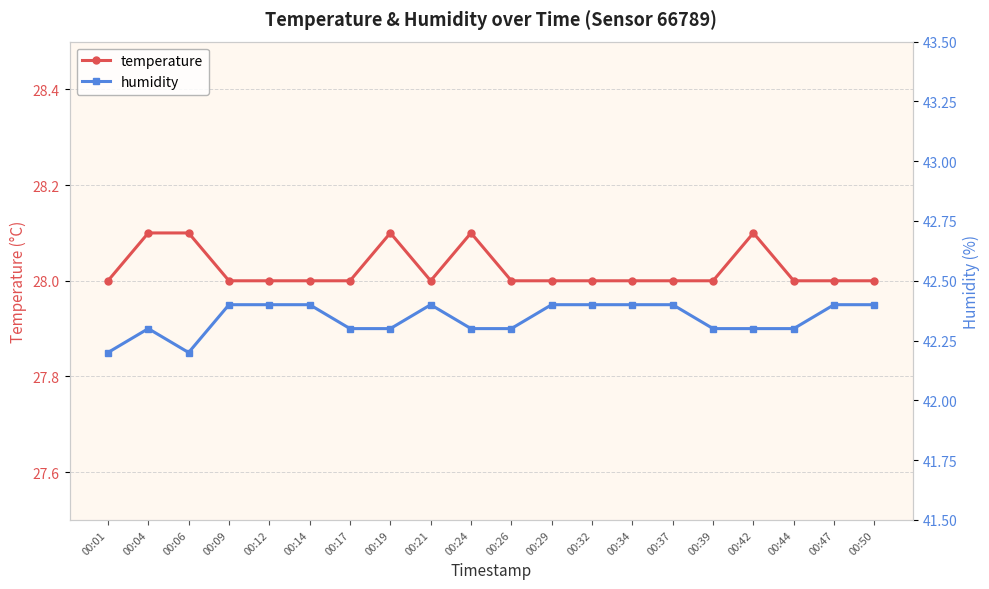

Rank the categories by humidity value from highest to lowest.

00:09, 00:12, 00:14, 00:21, 00:29, 00:32, 00:34, 00:37, 00:47, 00:50, 00:04, 00:17, 00:19, 00:24, 00:26, 00:39, 00:42, 00:44, 00:01, 00:06